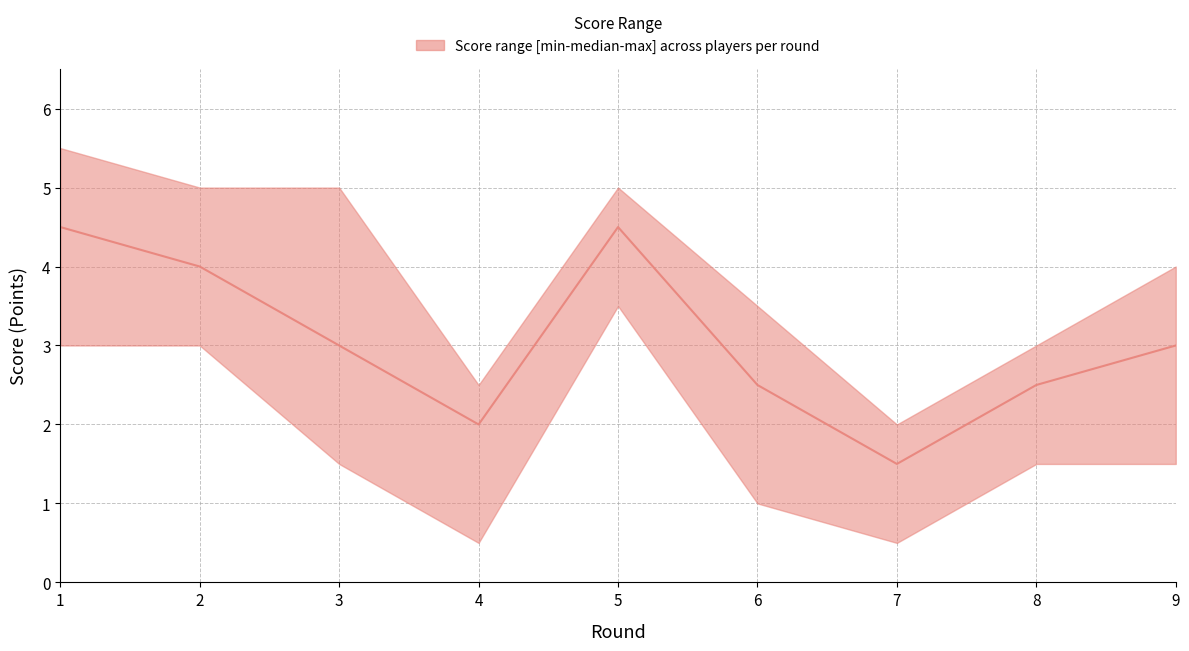

True or false: median and lower intersect in this chart.

False